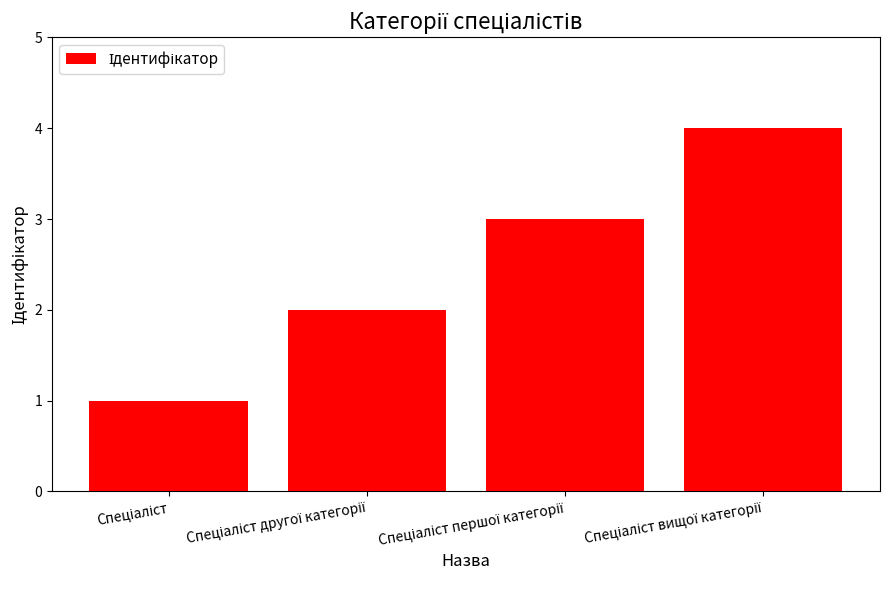

What is the difference between the maximum and minimum values?

3